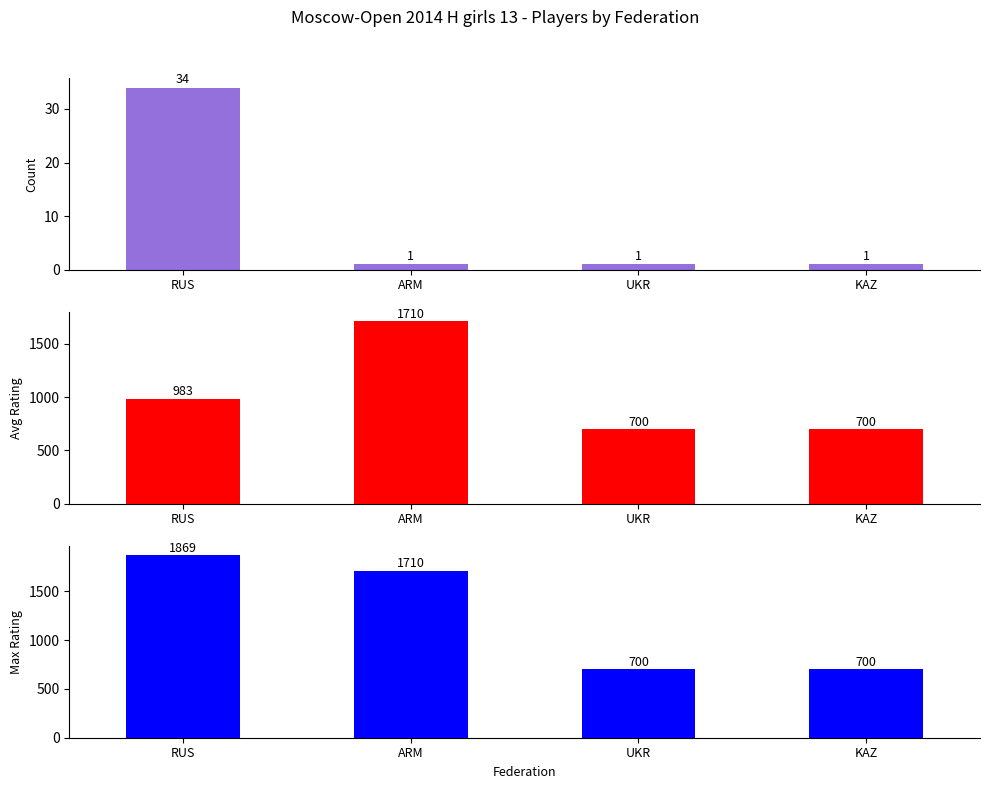

Which series has the largest total across all categories?

Max Rating